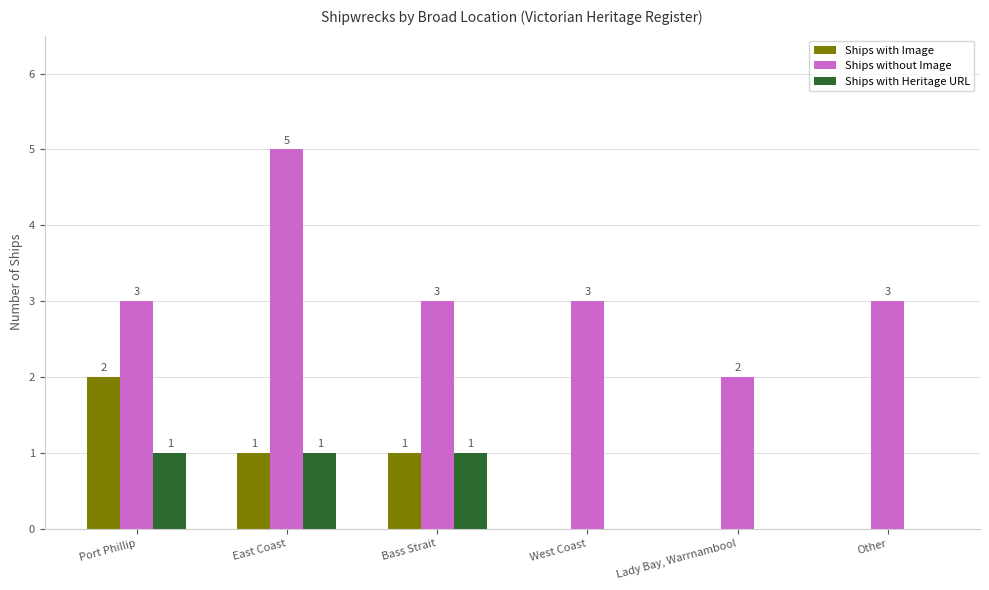

What is the total value across all series at East Coast?

7